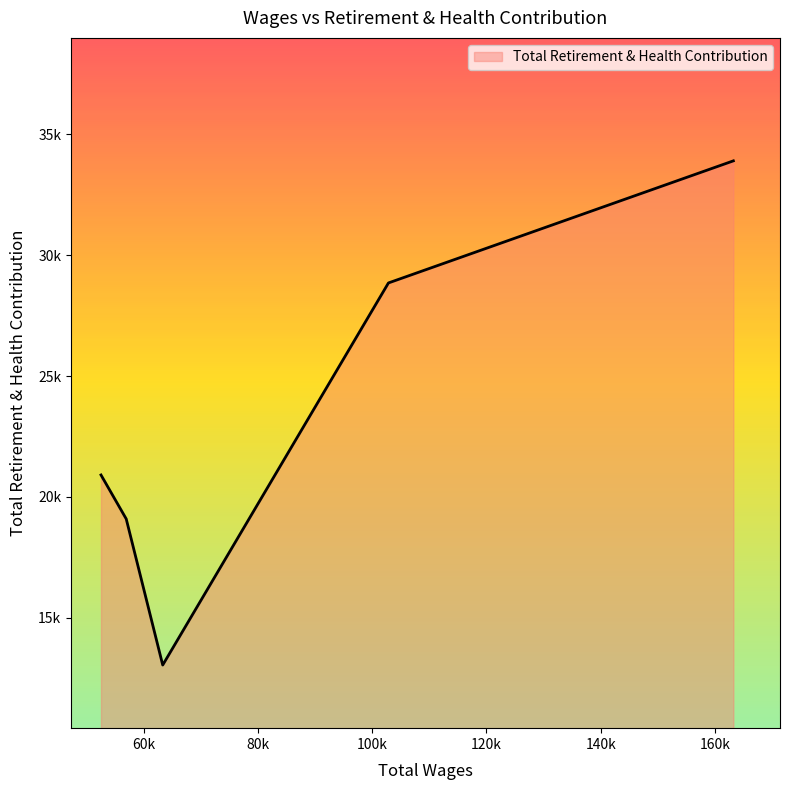

Rank the categories by value from highest to lowest.

163194.0, 102848.0, 52559.0, 56972.0, 63357.0